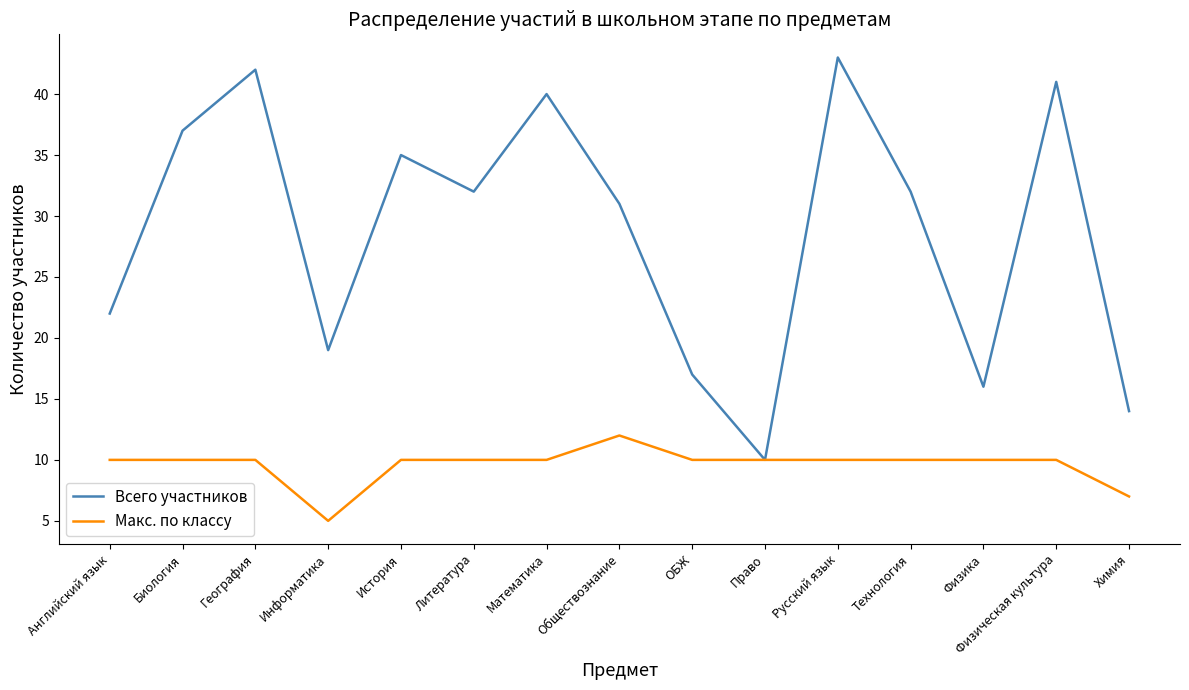

Which series has the largest range (max minus min)?

Всего участников